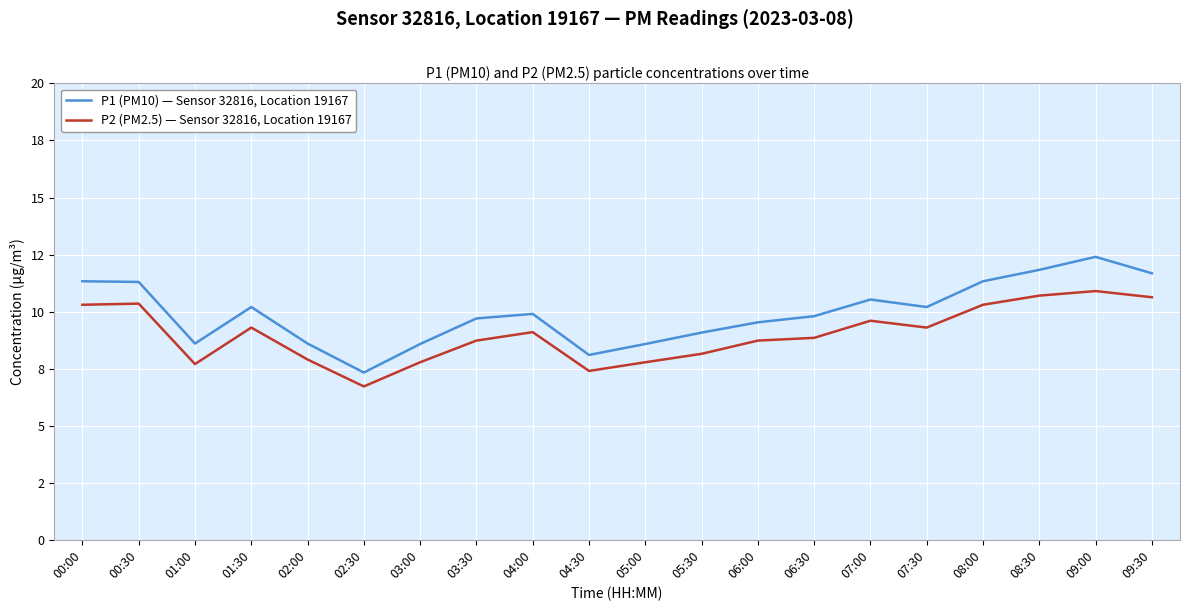

Reading left to right, list all the values displayed in this chart.

P1 (PM10) — Sensor 32816, Location 19167: 00:00=11.3	00:30=11.3	01:00=8.6	01:30=10.2	02:00=8.6	02:30=7.3	03:00=8.6	03:30=9.7	04:00=9.9	04:30=8.1	05:00=8.6	05:30=9.1	06:00=9.5	06:30=9.8	07:00=10.5	07:30=10.2	08:00=11.3	08:30=11.8	09:00=12.4	09:30=11.7
P2 (PM2.5) — Sensor 32816, Location 19167: 00:00=10.3	00:30=10.3	01:00=7.7	01:30=9.3	02:00=7.9	02:30=6.7	03:00=7.8	03:30=8.7	04:00=9.1	04:30=7.4	05:00=7.8	05:30=8.2	06:00=8.7	06:30=8.8	07:00=9.6	07:30=9.3	08:00=10.3	08:30=10.7	09:00=10.9	09:30=10.6